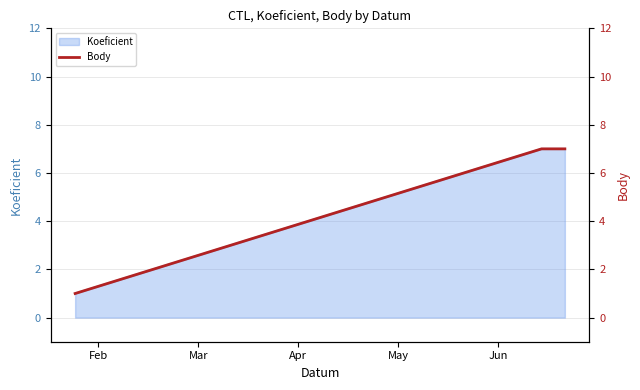

What is the smallest value displayed?

1